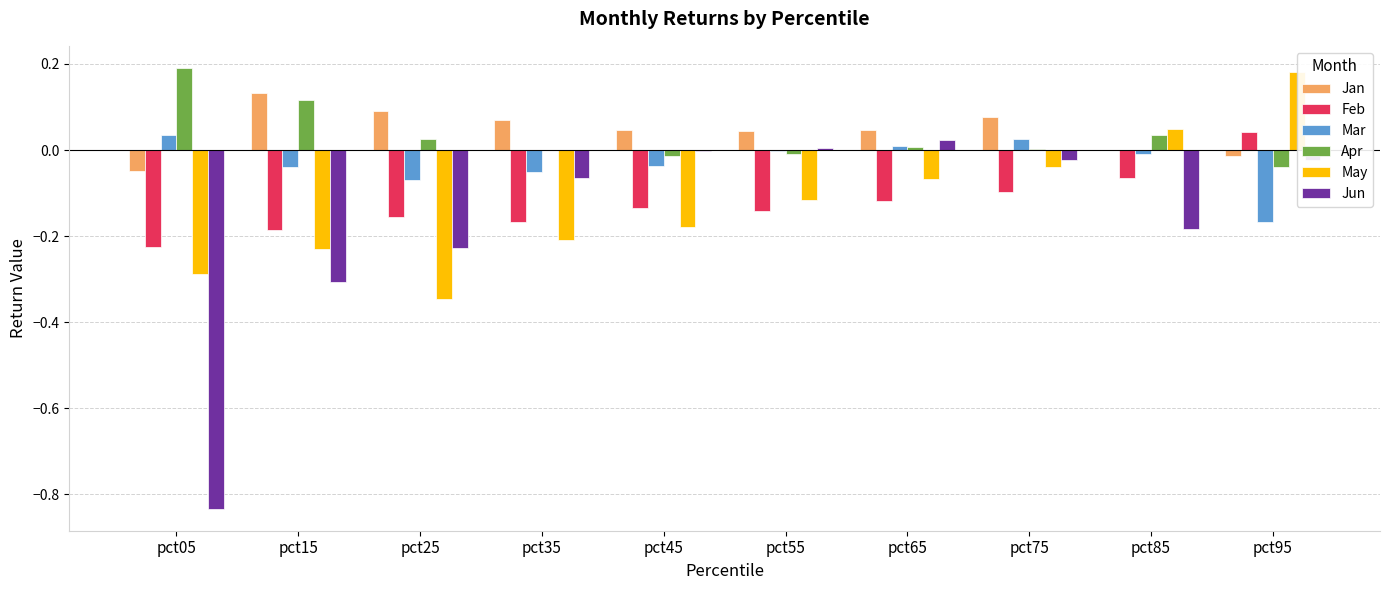

What is the sum of all Jan values?

0.4